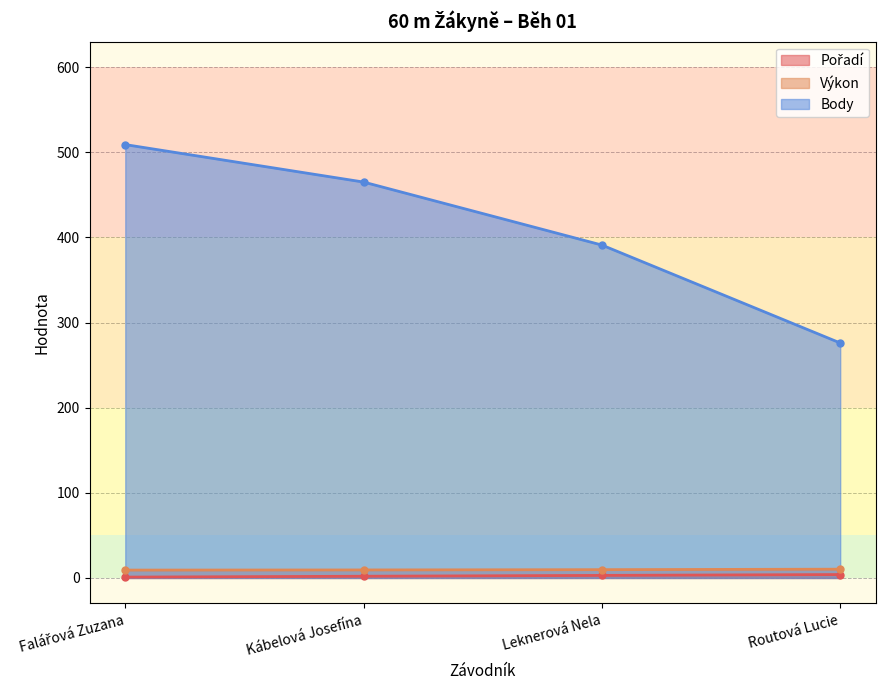

How many Body values are between 391 and 509?

3